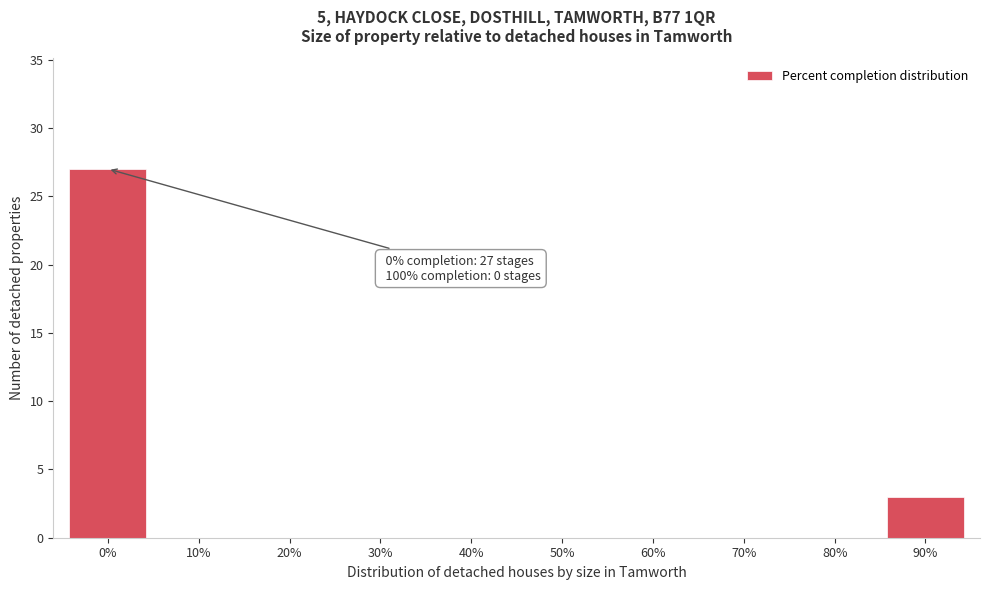

Reading left to right, transcribe all the data shown in this chart.

0%=27	10%=0	20%=0	30%=0	40%=0	50%=0	60%=0	70%=0	80%=0	90%=3